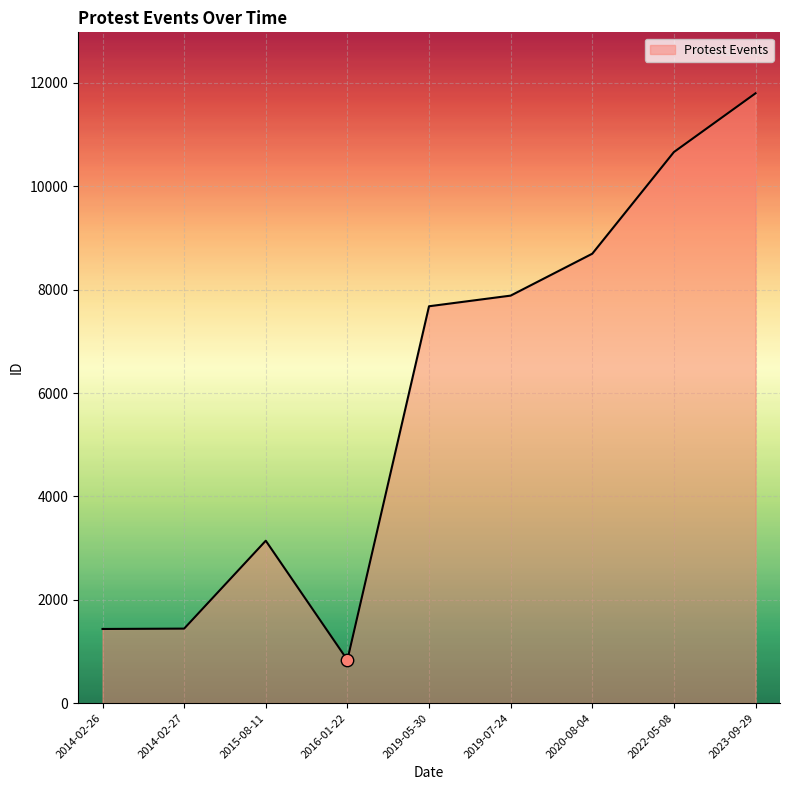

Between 2020-08-04 and 2014-02-27, which is larger?

2020-08-04